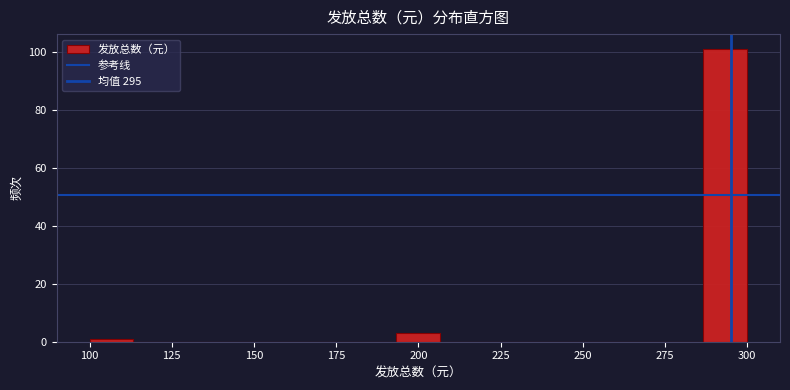

Around what value on the x-axis is the tallest bar? Give the approximate position of its centre, as read against the axis.

295